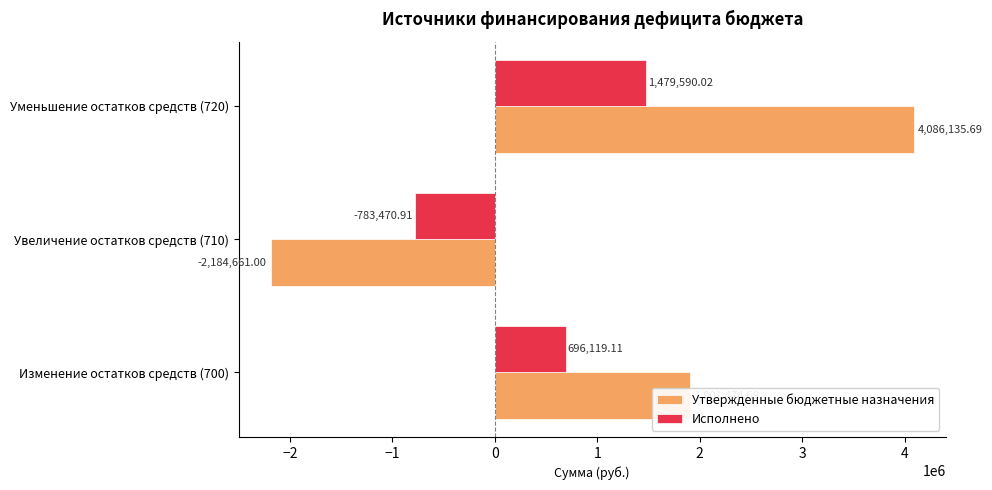

Between Увеличение остатков средств (710) and Уменьшение остатков средств (720), which series saw the biggest shift?

Утвержденные бюджетные назначения